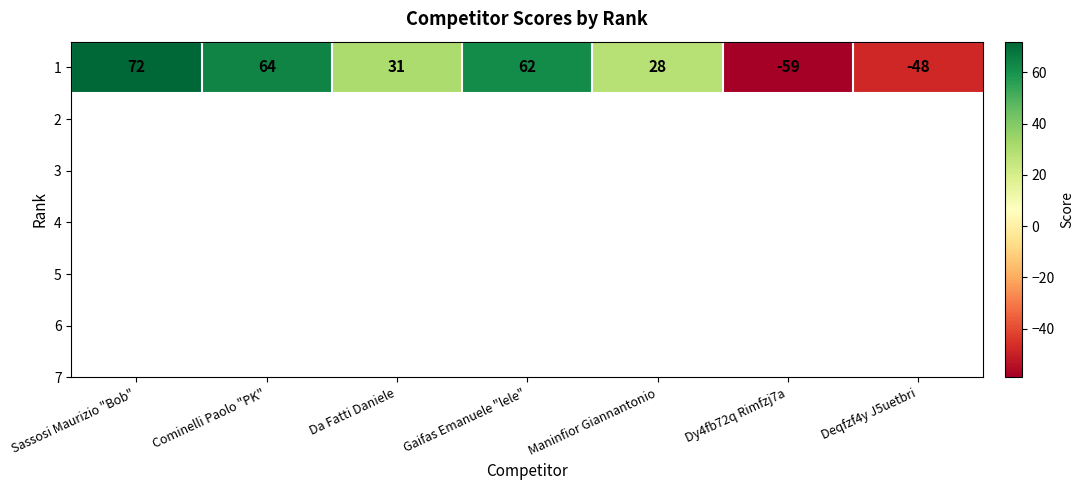

List the labels in order of value, smallest first.

Dy4fb72q Rimfzj7a, Deqfzf4y J5uetbri, Maninfior Giannantonio, Da Fatti Daniele, Gaifas Emanuele "lele", Cominelli Paolo "PK", Sassosi Maurizio "Bob"